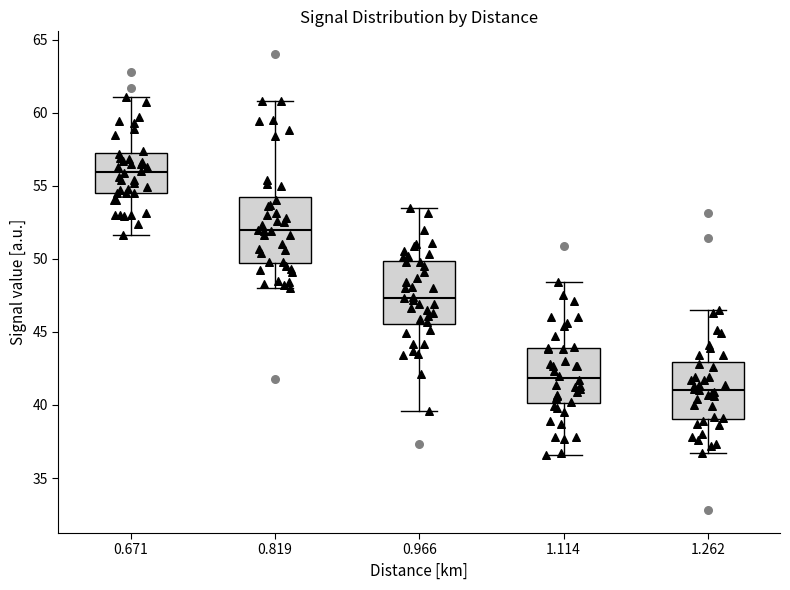

Reading left to right, read every box against the y-axis: the position of its median line, the range the box covers, and the ends of its whiskers. The values are not printed on the chart, so give them approximately, as read against the axis.

0.671: median 56.0, box 54.5 to 57.5, whiskers 51.5 to 61.0
0.819: median 52.0, box 49.5 to 54.5, whiskers 48.0 to 61.0
0.966: median 47.5, box 45.5 to 50.0, whiskers 39.5 to 53.5
1.114: median 42.0, box 40.0 to 44.0, whiskers 36.5 to 48.5
1.262: median 41.0, box 39.0 to 43.0, whiskers 36.5 to 46.5